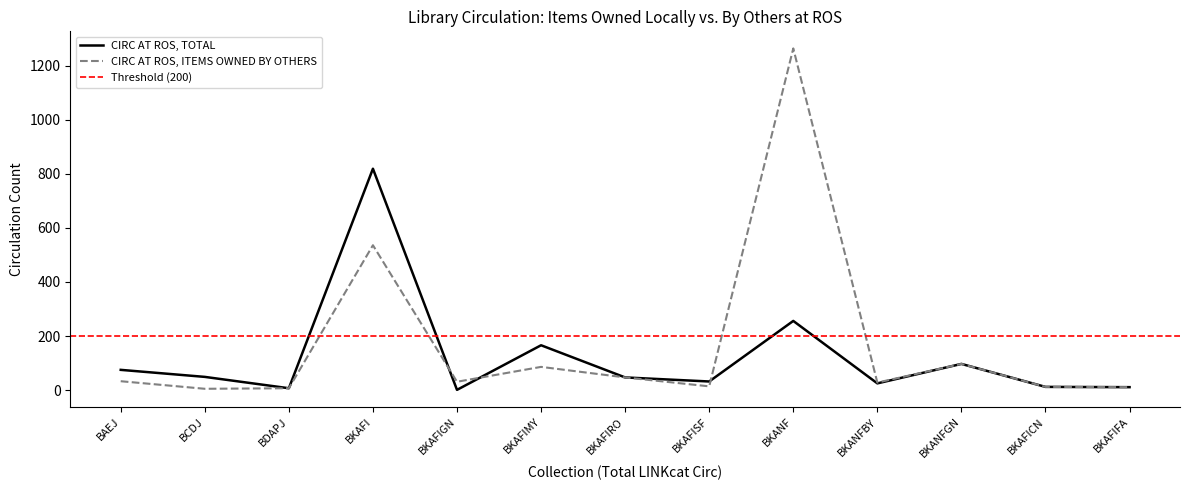

Is this an area chart (filled region under the line)?

No